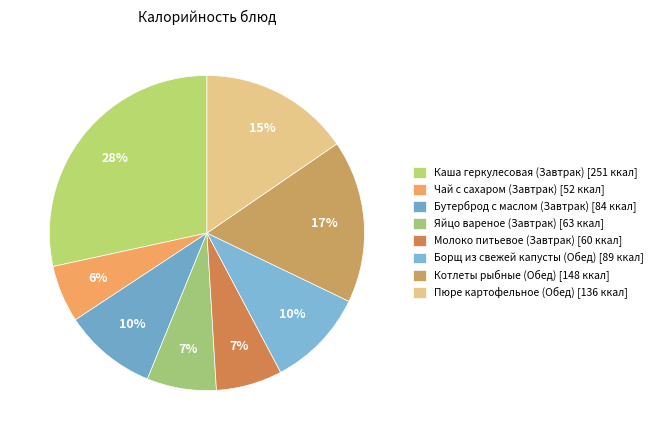

Combined, what portion of the pie is Борщ из свежей капусты (Обед) and Каша геркулесовая (Завтрак)?

38.5%